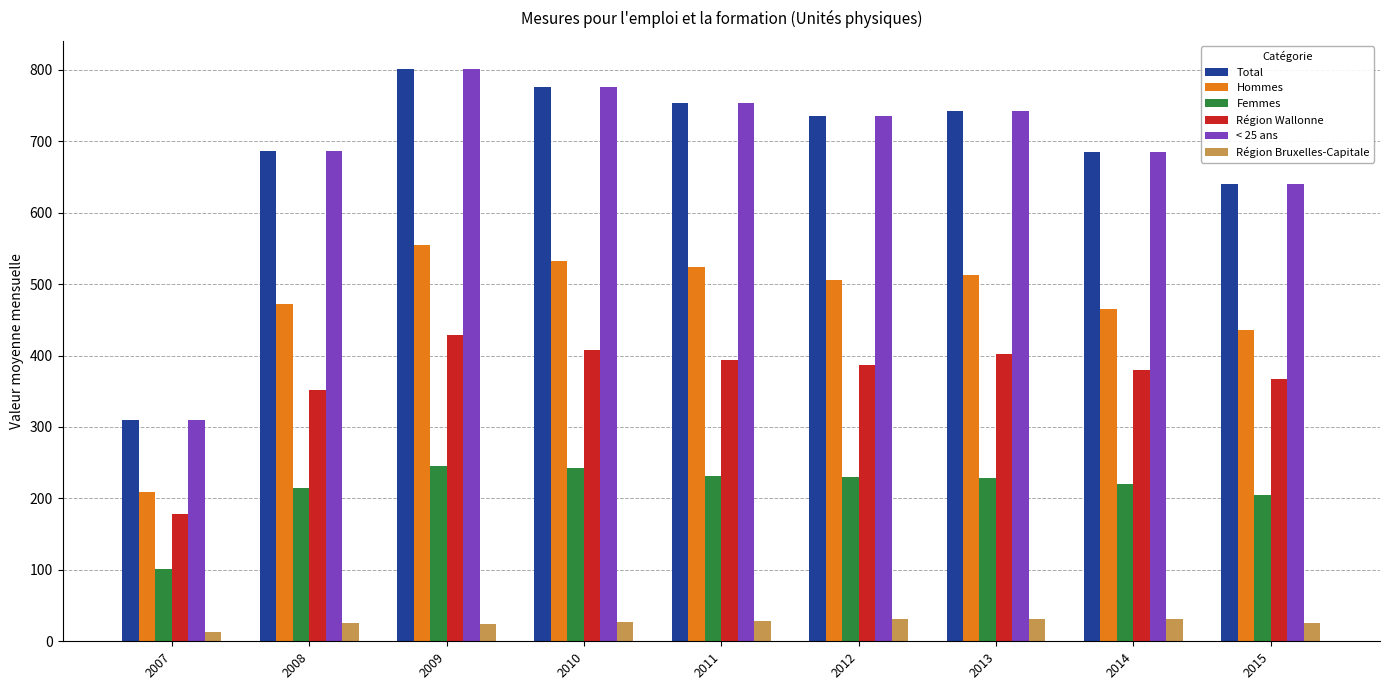

How many series are shown in this chart?

6